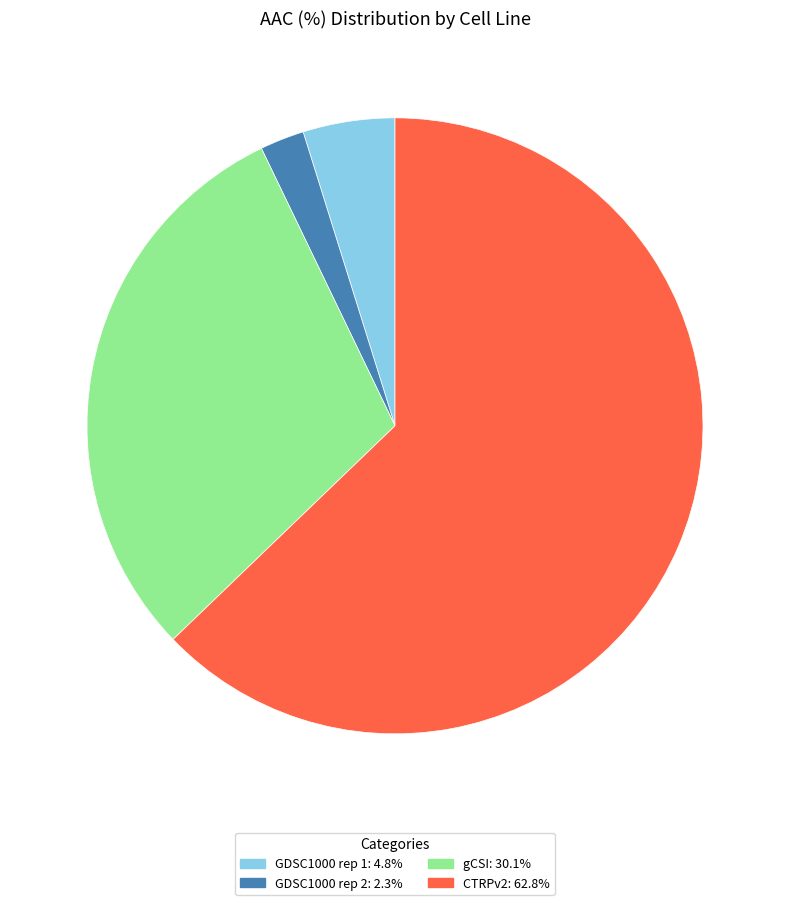

The gCSI slice represents 22% of the pie. True or false?

False